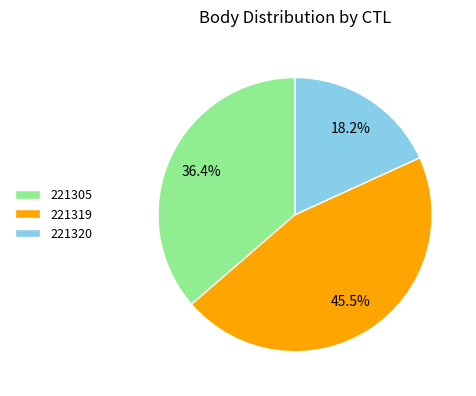

Rank the categories by value from highest to lowest.

221319, 221305, 221320